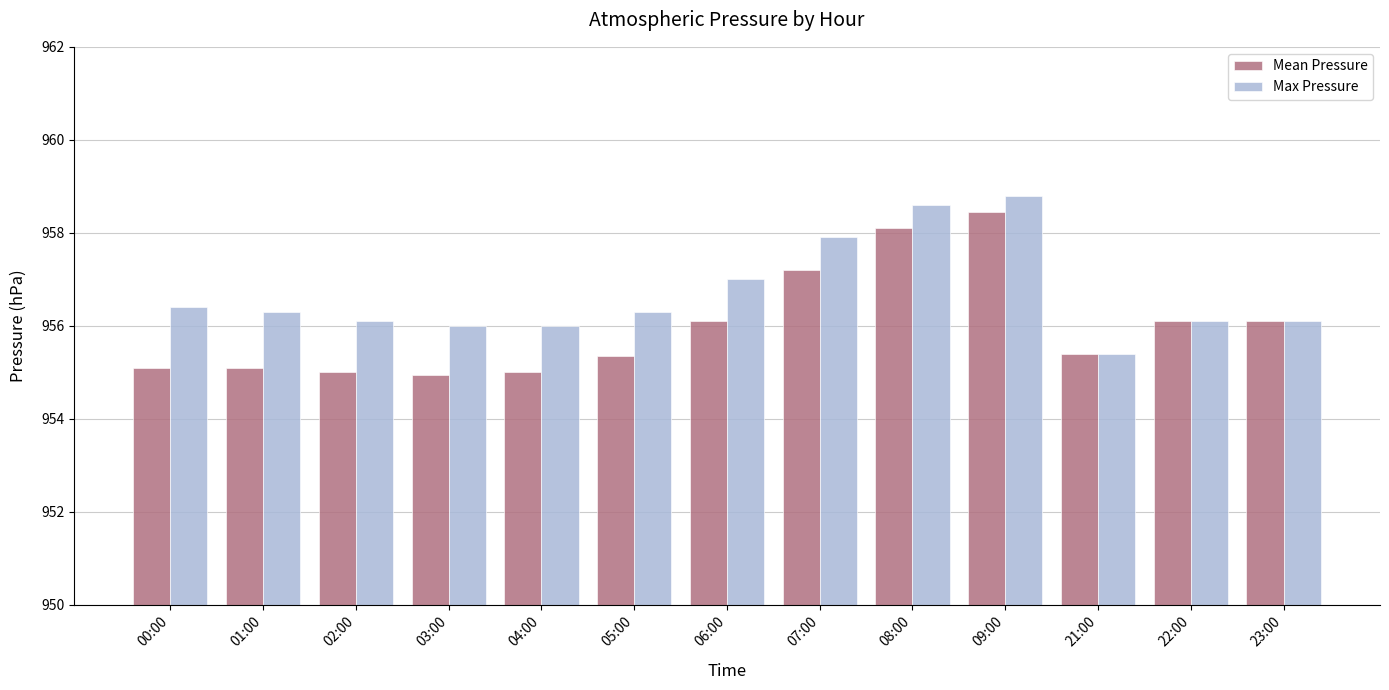

Rank the series at 08:00 from lowest to highest value.

Mean Pressure, Max Pressure